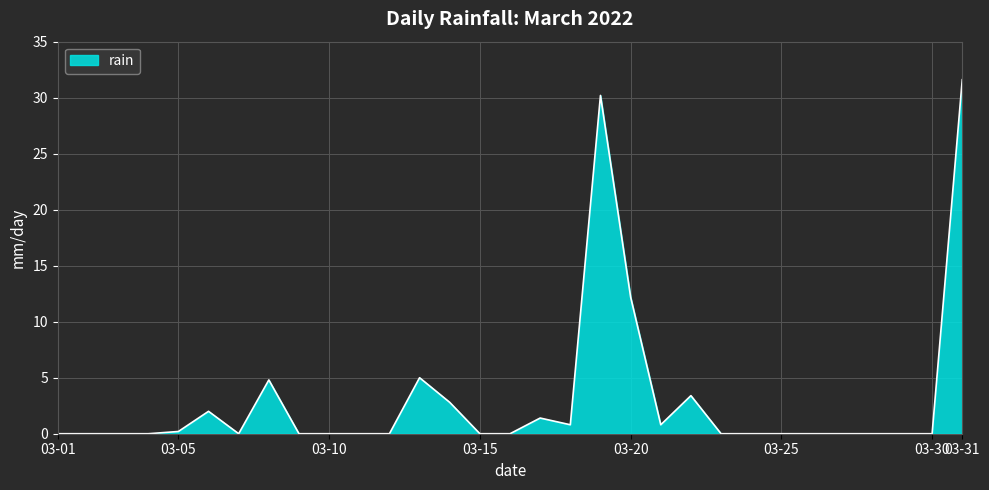

Does the chart display data point markers on the line(s)?

No